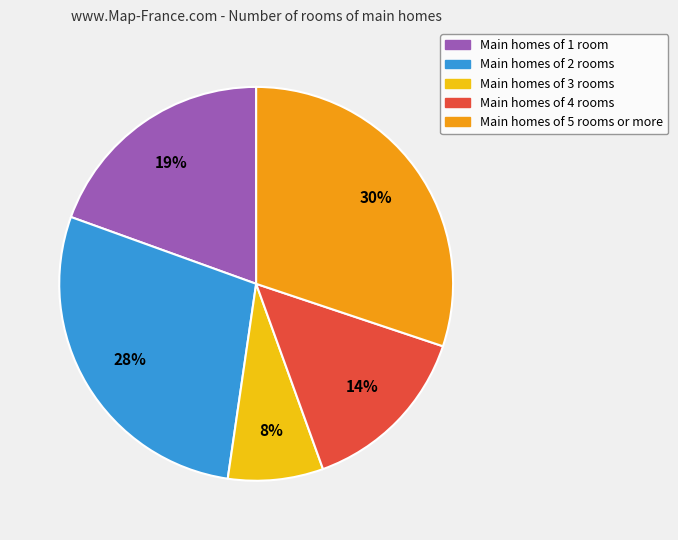

Does any single category account for the majority?

No